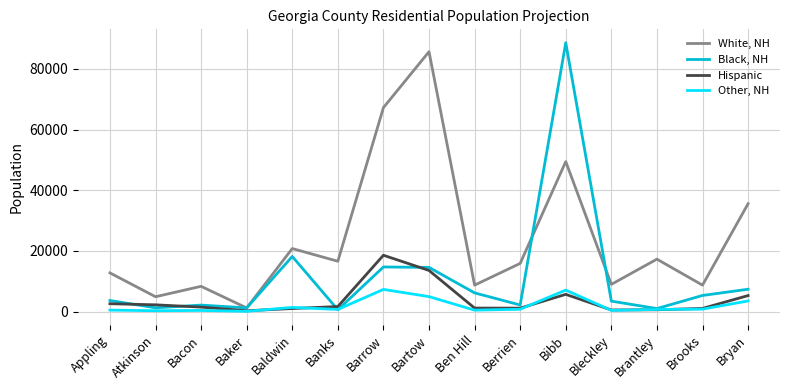

At which category is the sum across all series the highest?

Bibb